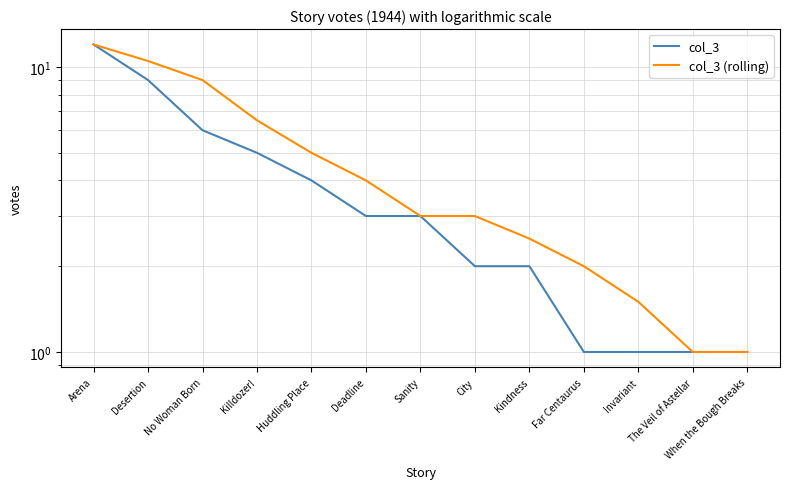

At which label does col_3 first exceed 3?

Arena